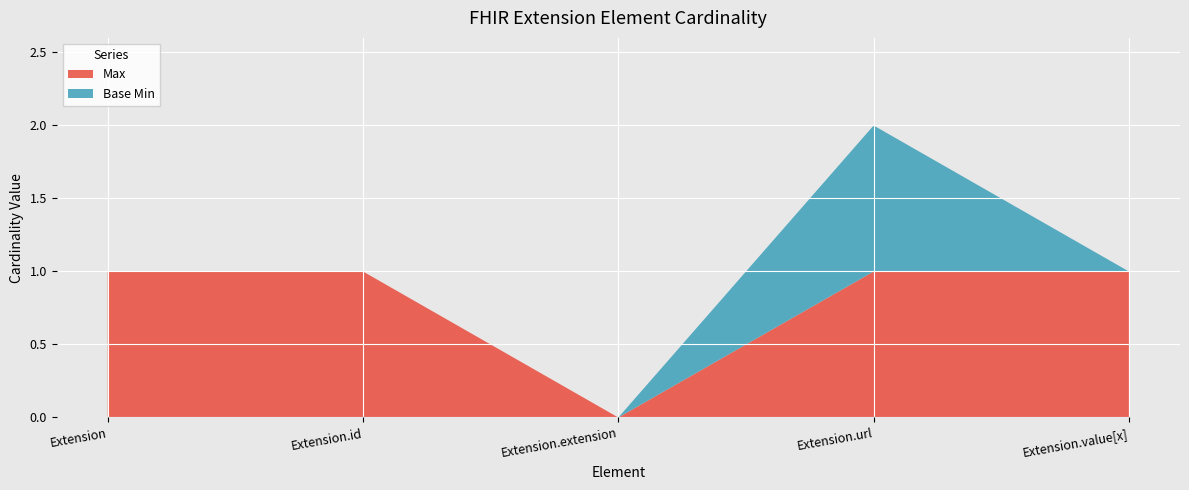

Reading left to right, what are all the values shown in this chart?

Max: Extension=1	Extension.id=1	Extension.extension=0	Extension.url=1	Extension.value[x]=1
Base Min: Extension=0	Extension.id=0	Extension.extension=0	Extension.url=1	Extension.value[x]=0